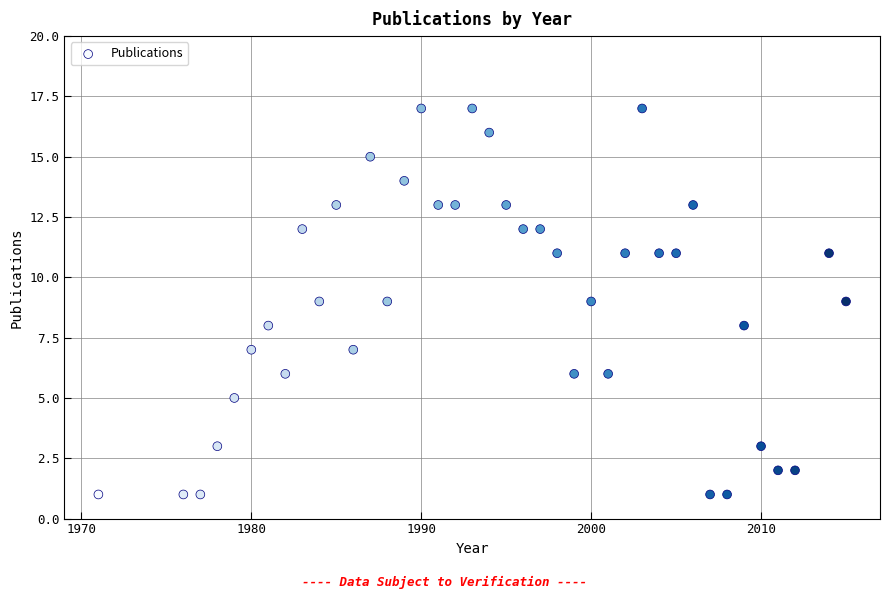

What is the range of X values (max minus min)?

44